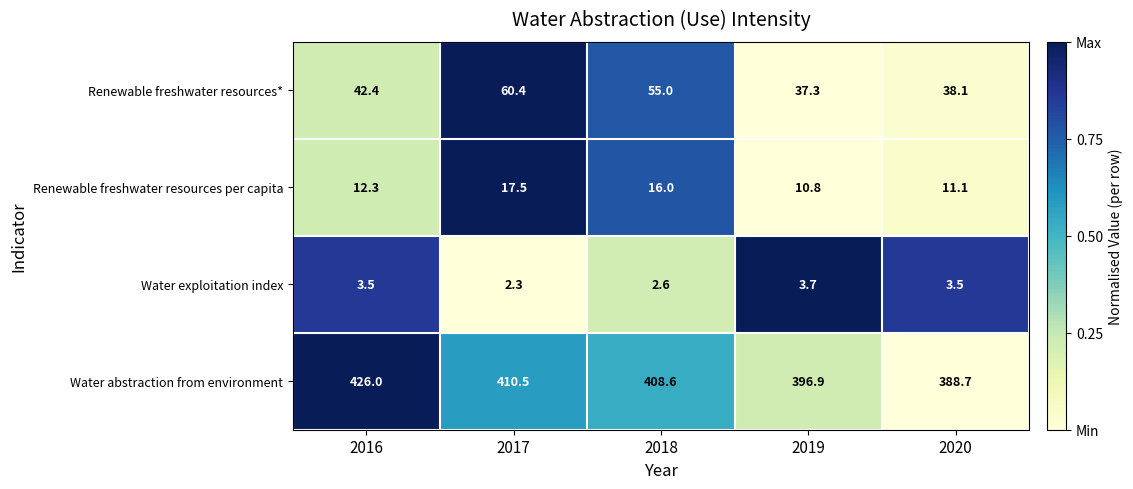

Which series has the largest total across all categories?

Water abstraction from environment